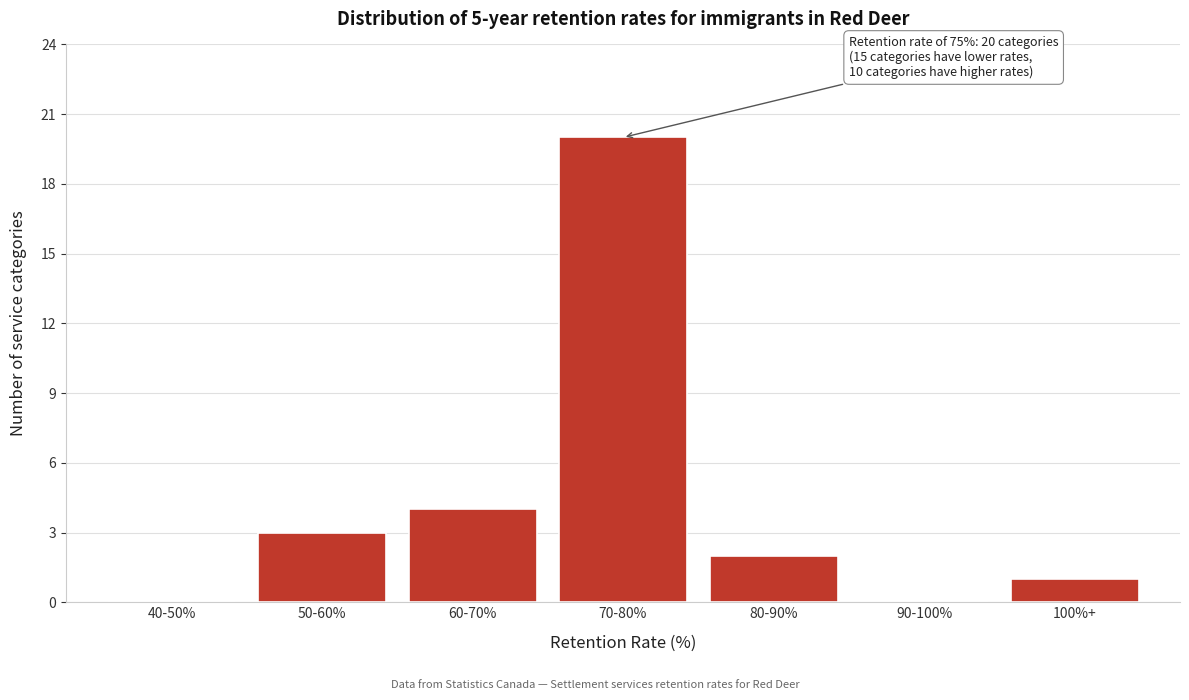

Reading right to left, list all the values displayed in this chart.

100%+=1	90-100%=0	80-90%=2	70-80%=20	60-70%=4	50-60%=3	40-50%=0